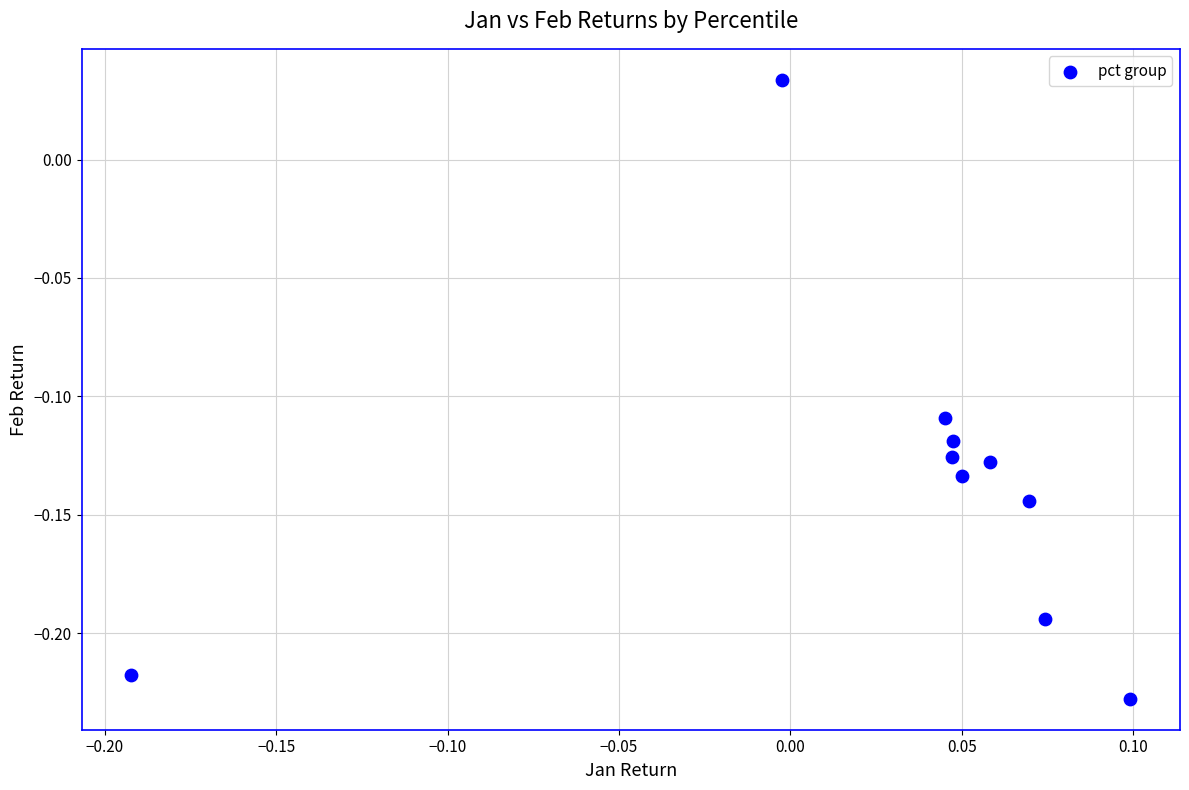

What is the range of X values (max minus min)?

0.3